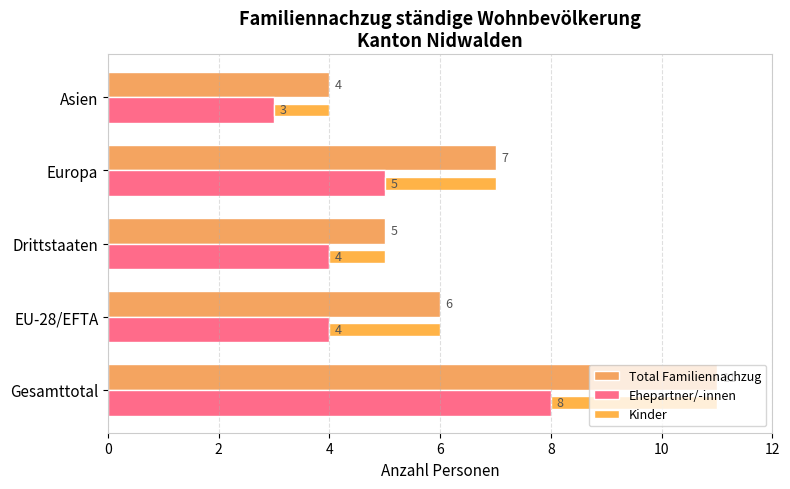

Reading left to right, list all the values displayed in this chart.

Total Familiennachzug: 11	6	5	7	4
Ehepartner/-innen: 8	4	4	5	3
Kinder: 3	2	1	2	1